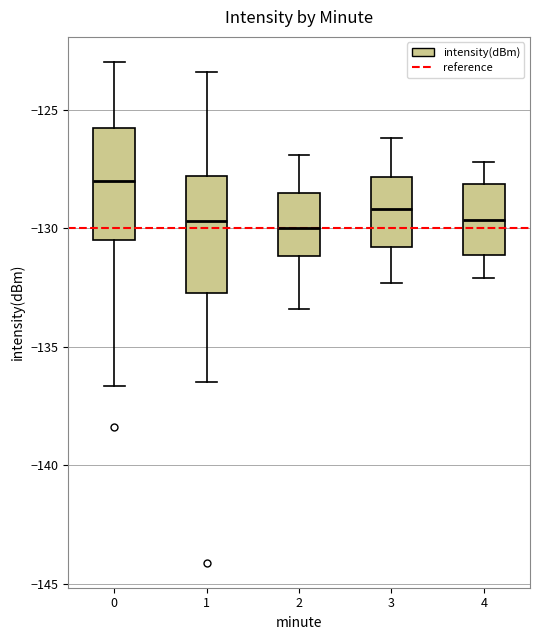

Reading left to right, read every box against the y-axis: the position of its median line, the range the box covers, and the ends of its whiskers. The values are not printed on the chart, so give them approximately, as read against the axis.

0: median -128.0, box -130.5 to -126.0, whiskers -136.5 to -123.0
1: median -129.5, box -132.5 to -128.0, whiskers -136.5 to -123.5
2: median -130.0, box -131.0 to -128.5, whiskers -133.5 to -127.0
3: median -129.0, box -131.0 to -128.0, whiskers -132.5 to -126.0
4: median -129.5, box -131.0 to -128.0, whiskers -132.0 to -127.0